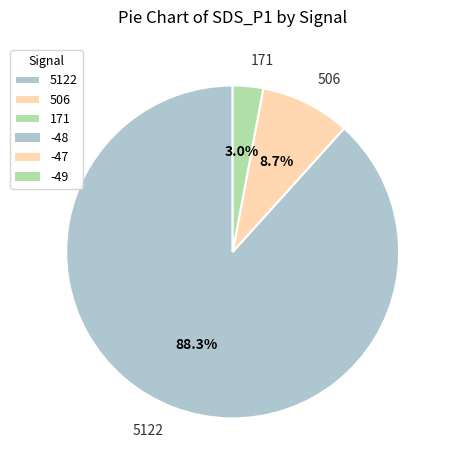

Which slice is the smallest?

171